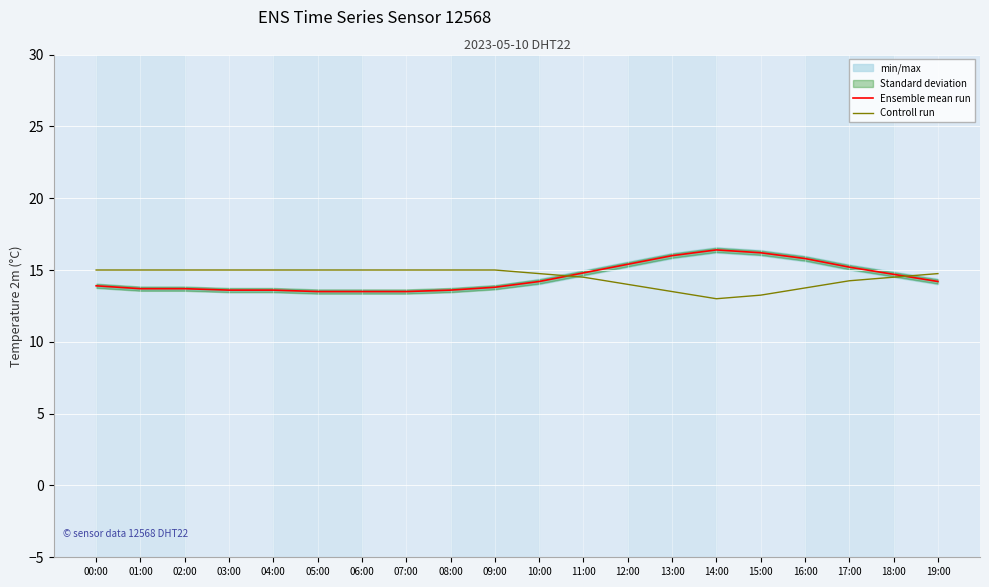

How many data points in Controll run are above 14?

15